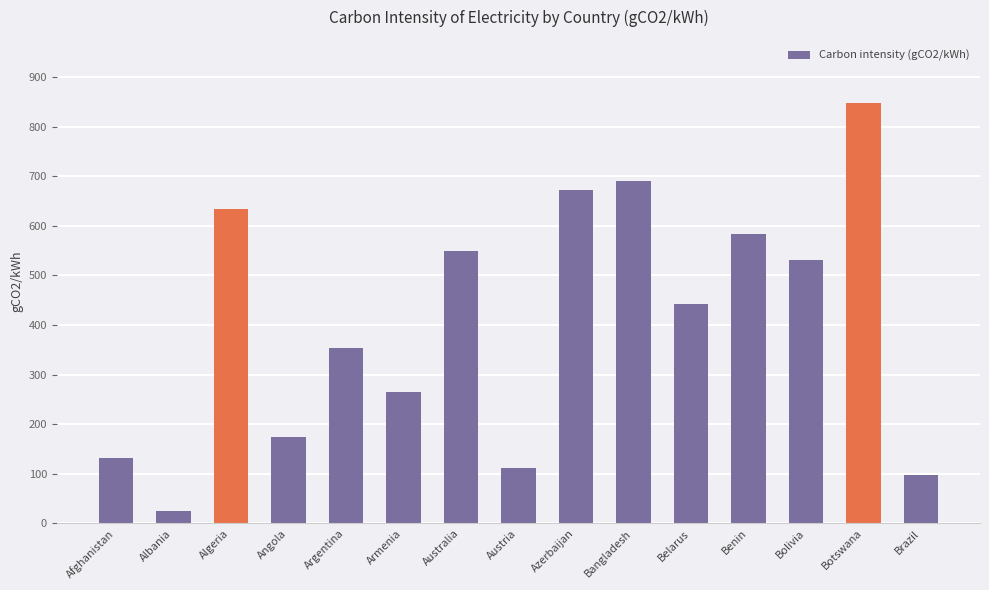

What is the value of the 4th bar from the left?

174.7